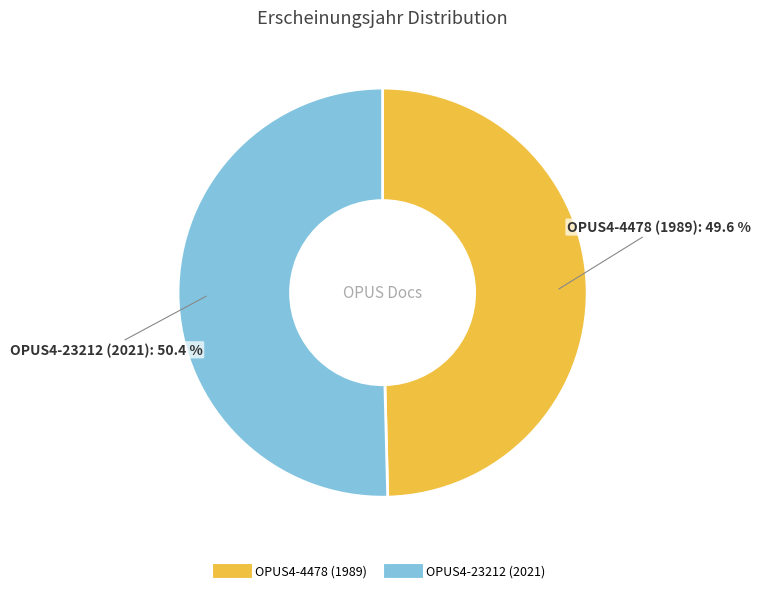

To the nearest percent, what is the difference between the OPUS4-4478 (1989) and OPUS4-23212 (2021) slice percentages?

1%